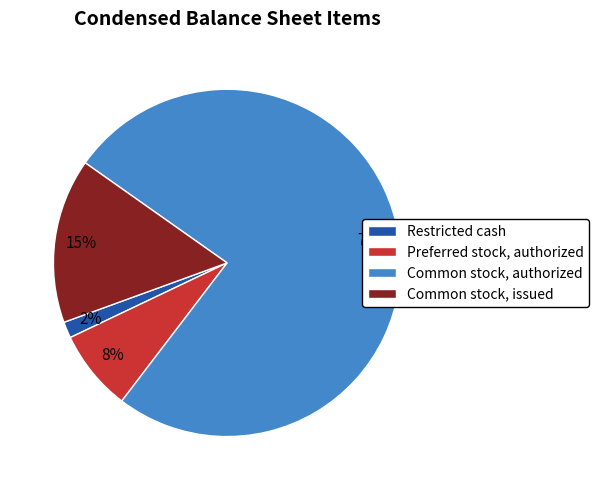

The Preferred stock, authorized slice represents 16% of the pie. True or false?

False